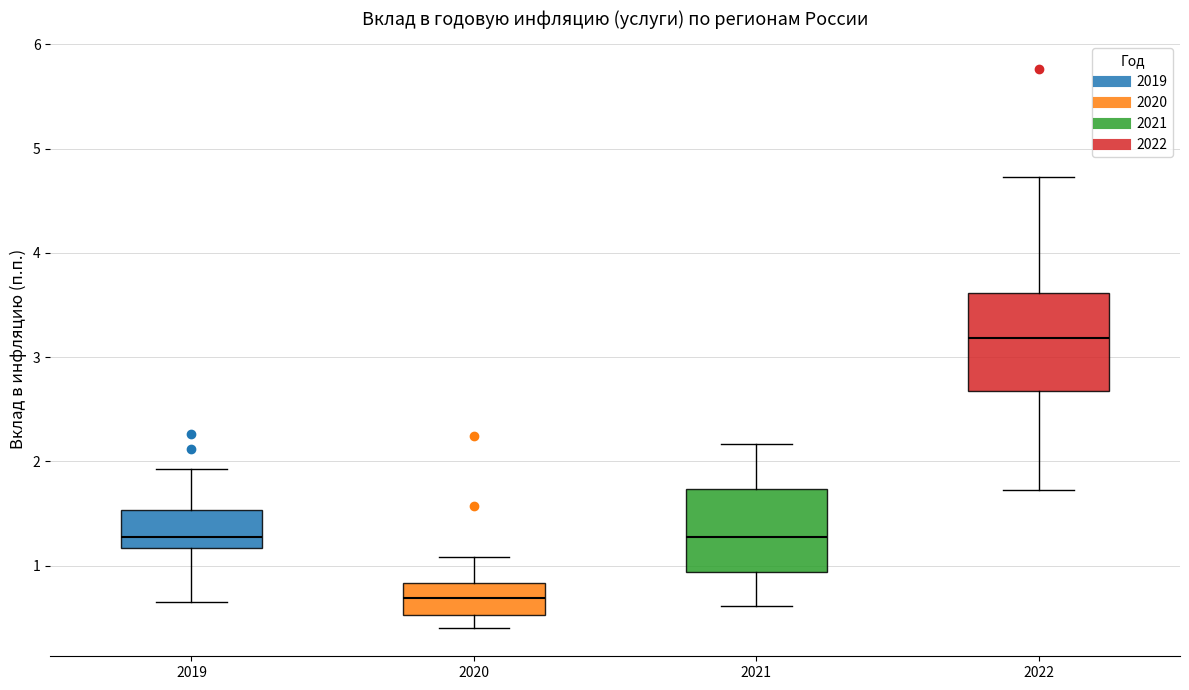

Which box's median line is the lowest?

2020